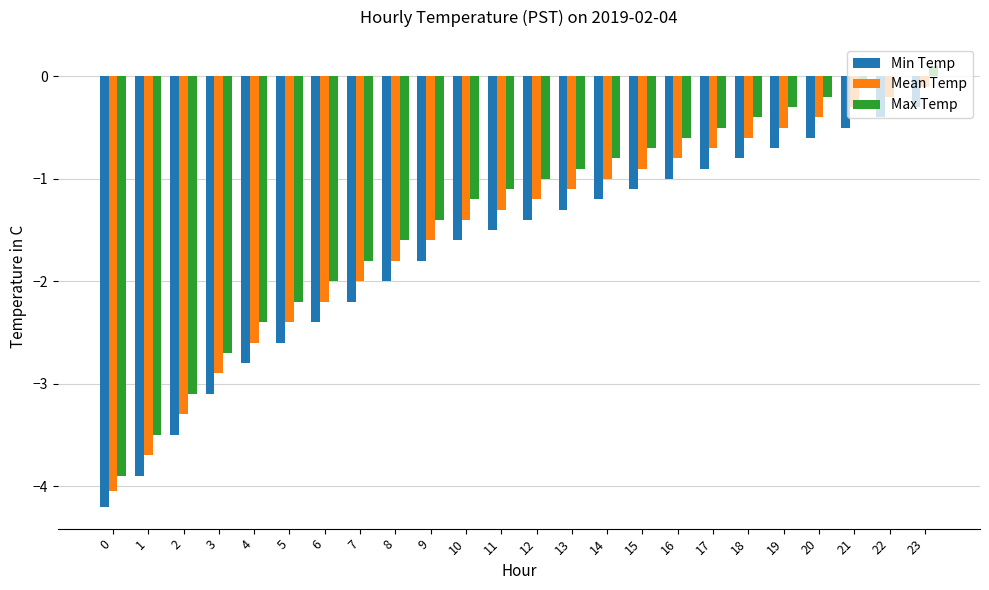

What is the highest value of the Min Temp series?

-0.3